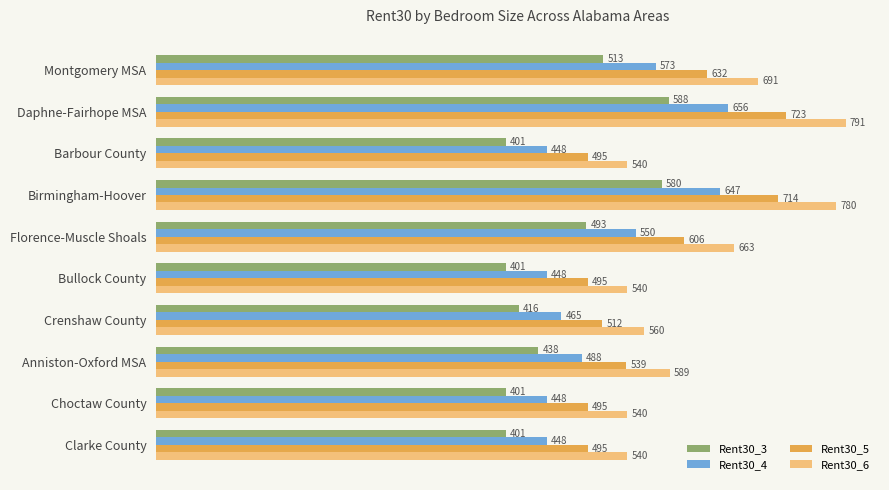

Which series has the widest spread of values?

Rent30_6